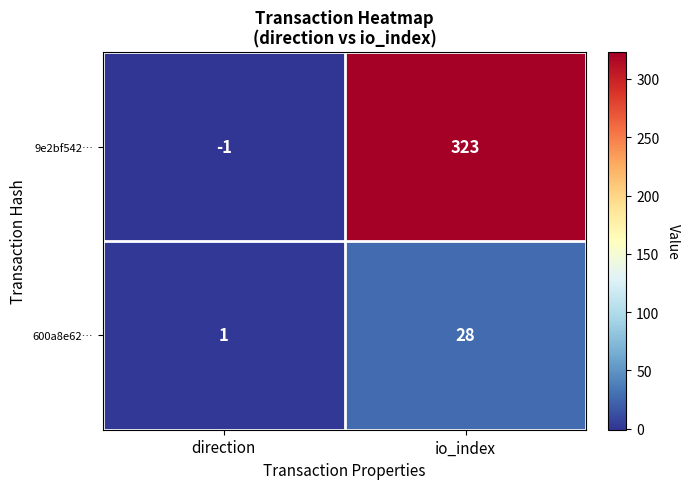

Which series has the widest spread of values?

9e2bf542…